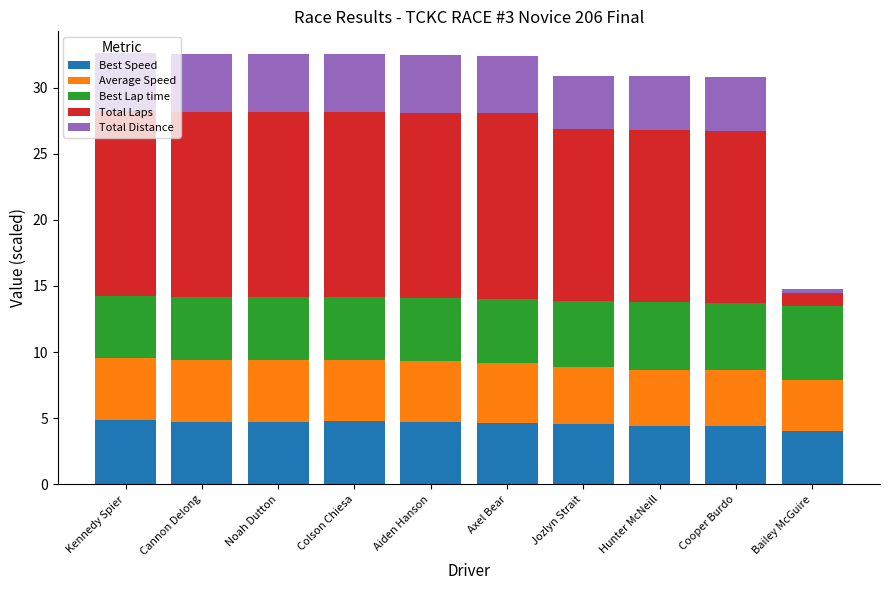

What is the total value across all series at Hunter McNeill?

30.8